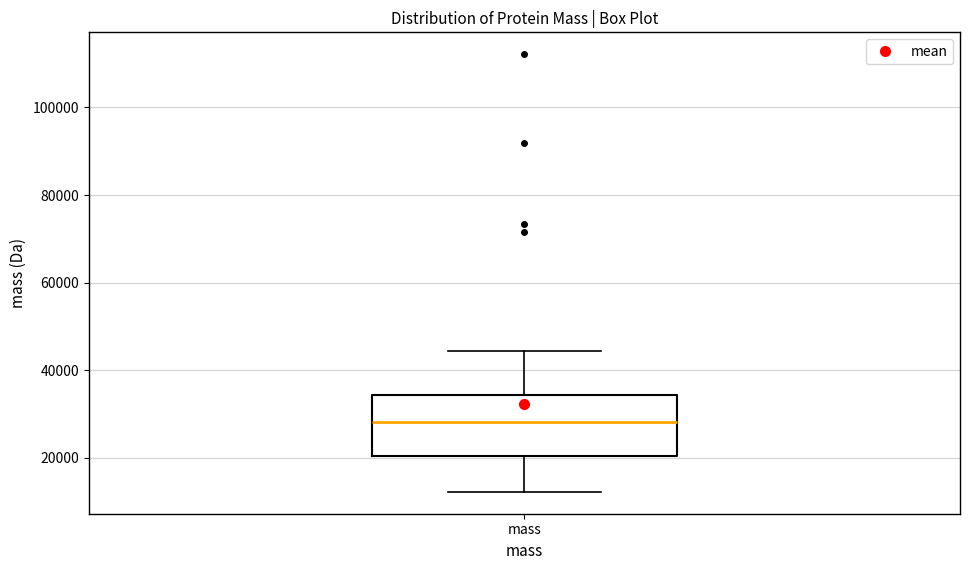

Read this box plot against the y-axis: the position of the median line, the range covered by the box, and the ends of both whiskers. The values are not printed on the chart, so give them approximately, as read against the axis.

median 28000, box 20000 to 34000, whiskers 12000 to 44000